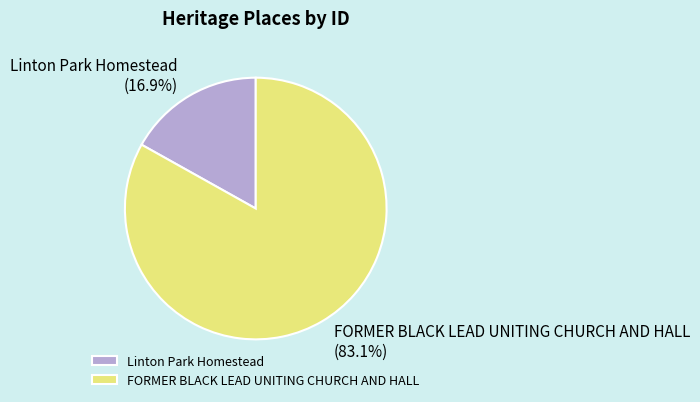

What is the ratio of the value at Linton Park Homestead to the value at FORMER BLACK LEAD UNITING CHURCH AND HALL?

0.2